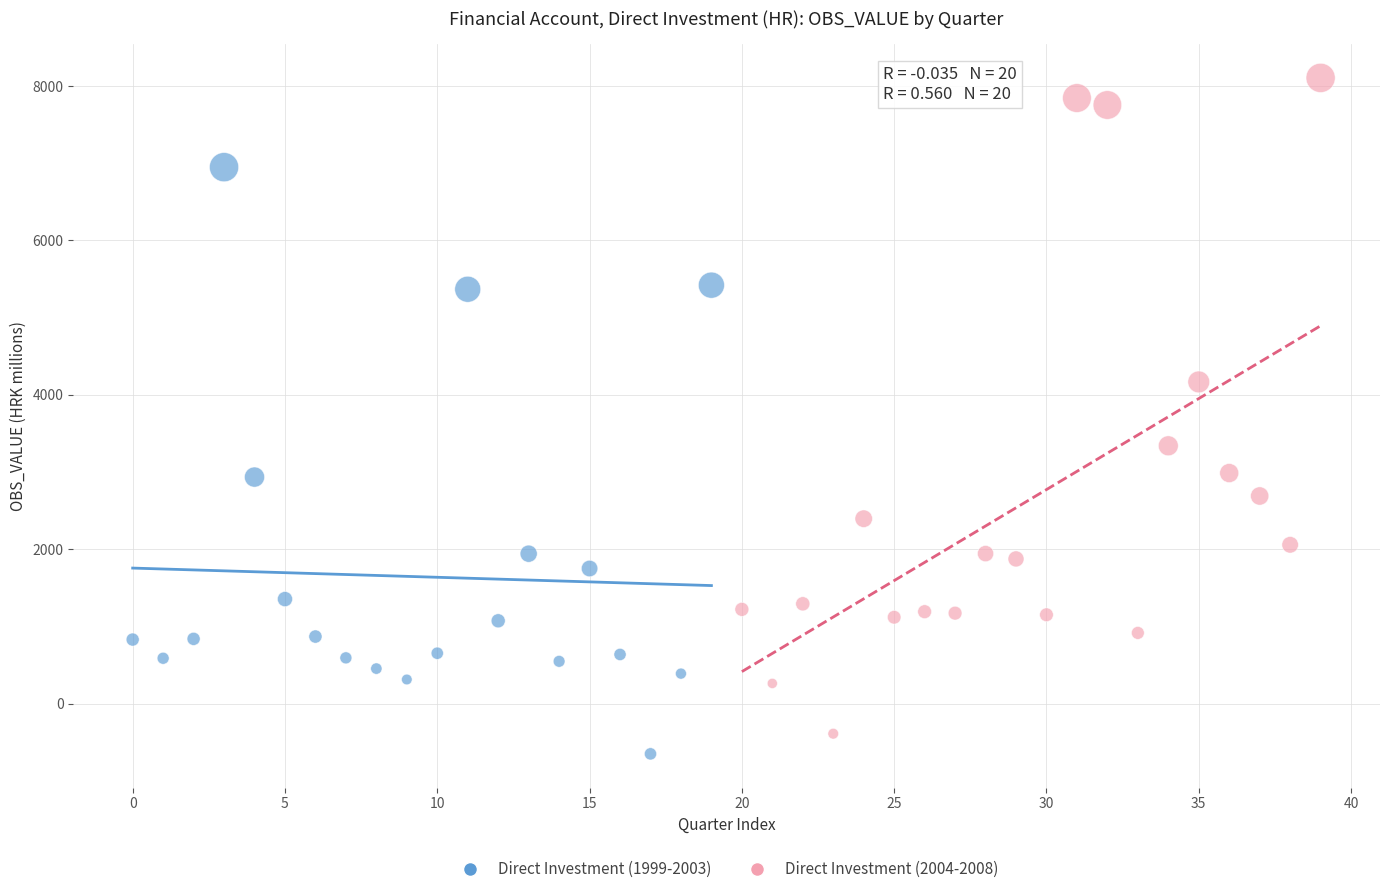

What are all the series names shown in the legend?

Direct Investment (1999-2003), Direct Investment (2004-2008)